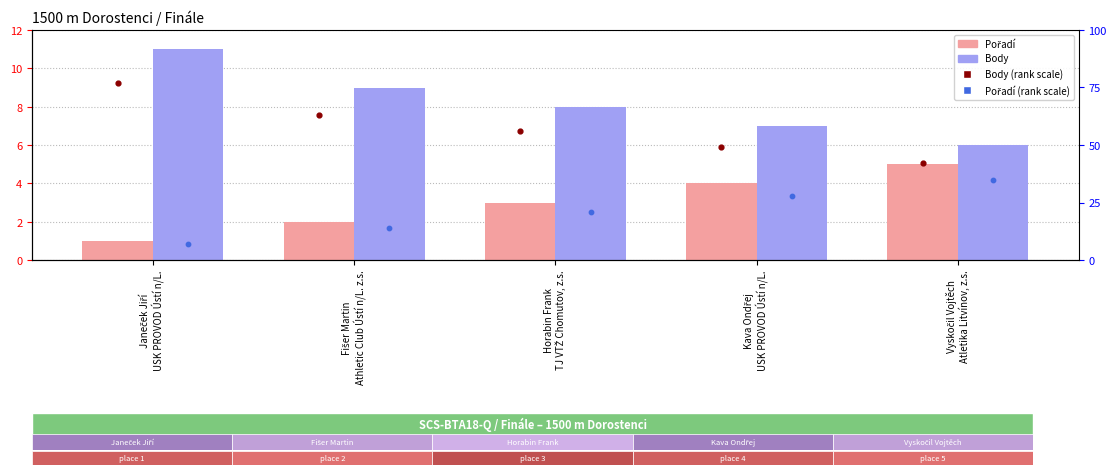

Which series has the largest Y range (max minus min)?

Body